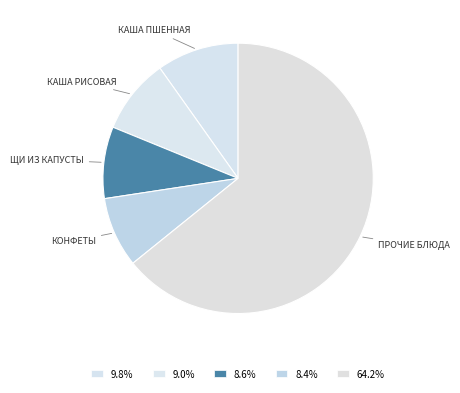

How many segments does this pie chart have?

5